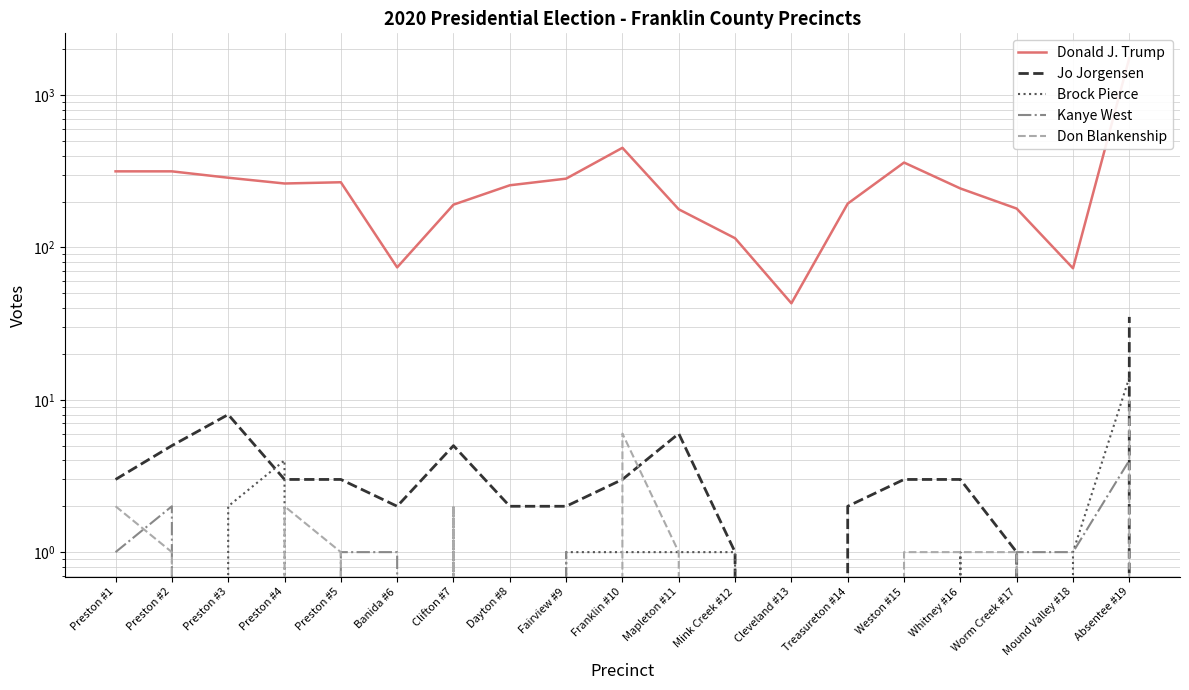

Which has a higher value, Preston #4 or Franklin #10?

Franklin #10